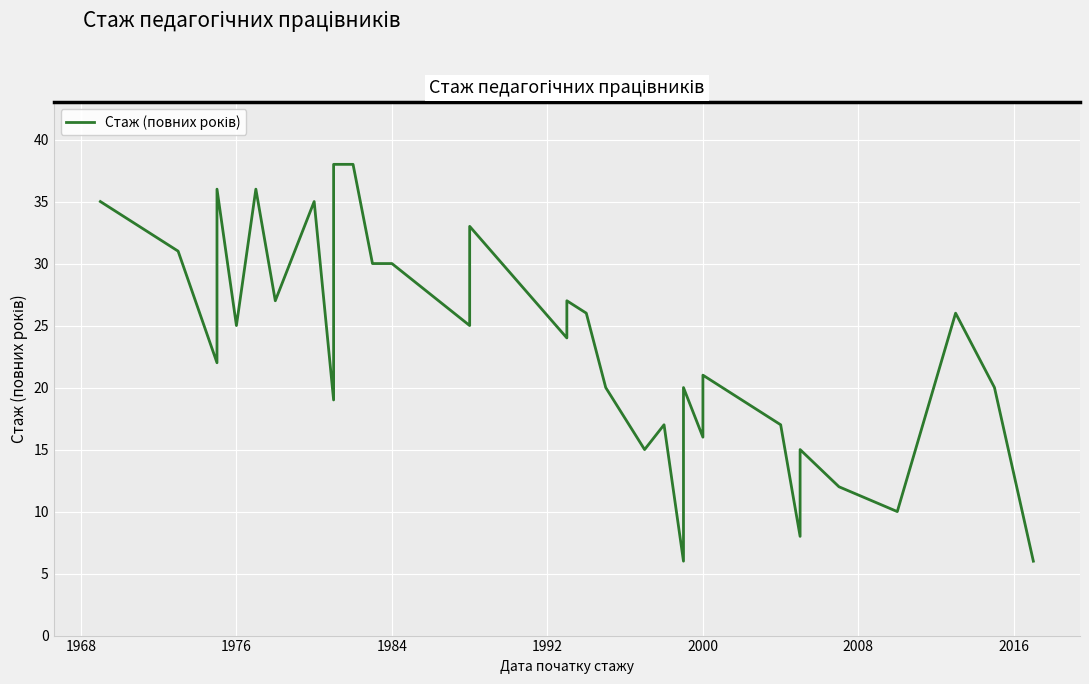

True or false: the data shows 17 at 35.

False